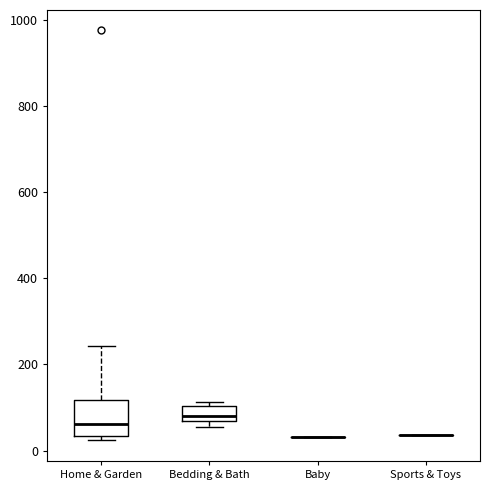

Reading left to right, read every box against the y-axis: the position of its median line, the range the box covers, and the ends of its whiskers. The values are not printed on the chart, so give them approximately, as read against the axis.

Home & Garden: median 60, box 40 to 120, whiskers 20 to 240
Bedding & Bath: median 80, box 60 to 100, whiskers 60 (just below the box's lower edge) to 120
Baby: box collapsed to a line at 40, whiskers 40 to 40
Sports & Toys: box collapsed to a line at 40, whiskers 40 to 40